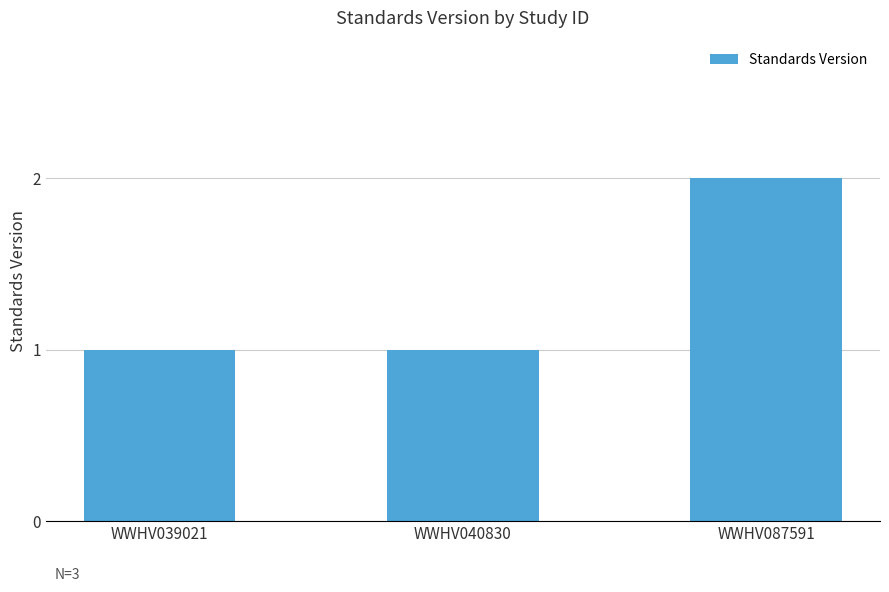

What is the change in value from WWHV040830 to WWHV087591?

+1